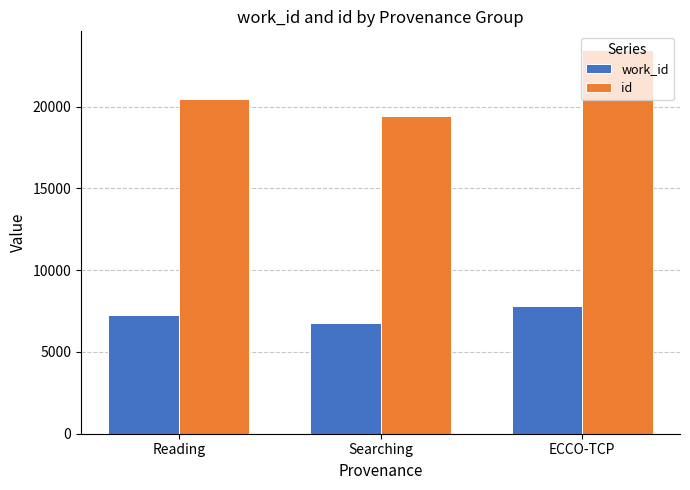

How many groups of bars are there?

3